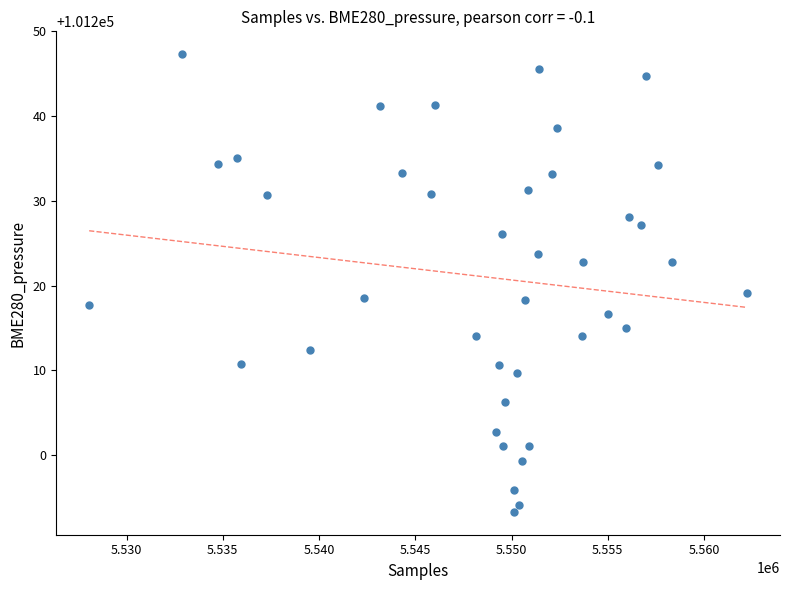

What Y value in the scatter plot is closest to 101220?

101219.2